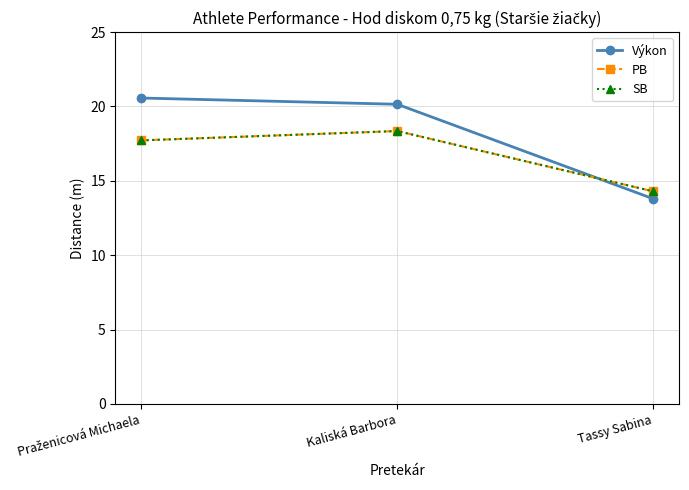

At how many categories does at least one series exceed 19?

2